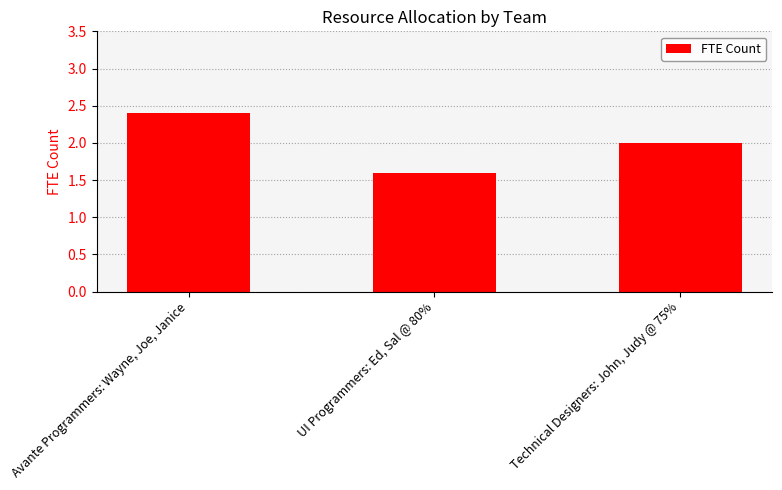

What is the difference between the values at Avante Programmers: Wayne, Joe, Janice and UI Programmers: Ed, Sal @ 80%?

0.8